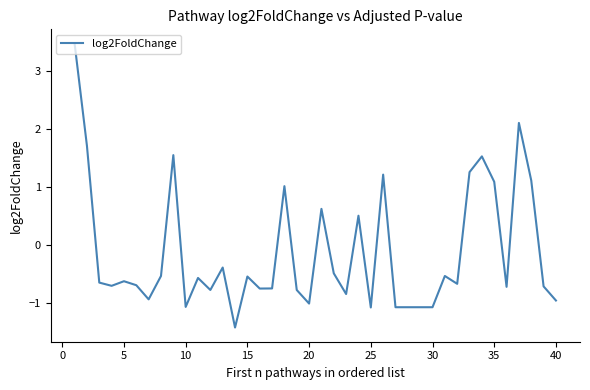

How many lines are shown in the chart?

1